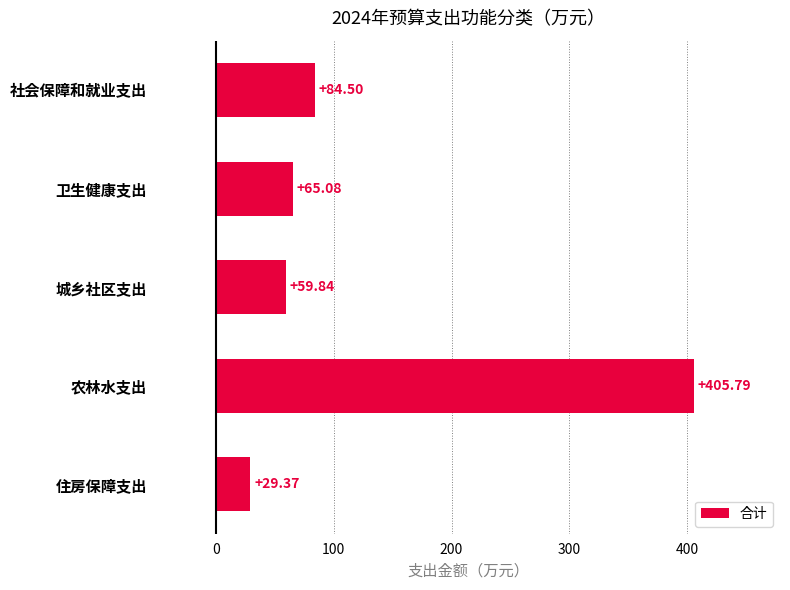

What is the greatest value displayed?

405.8